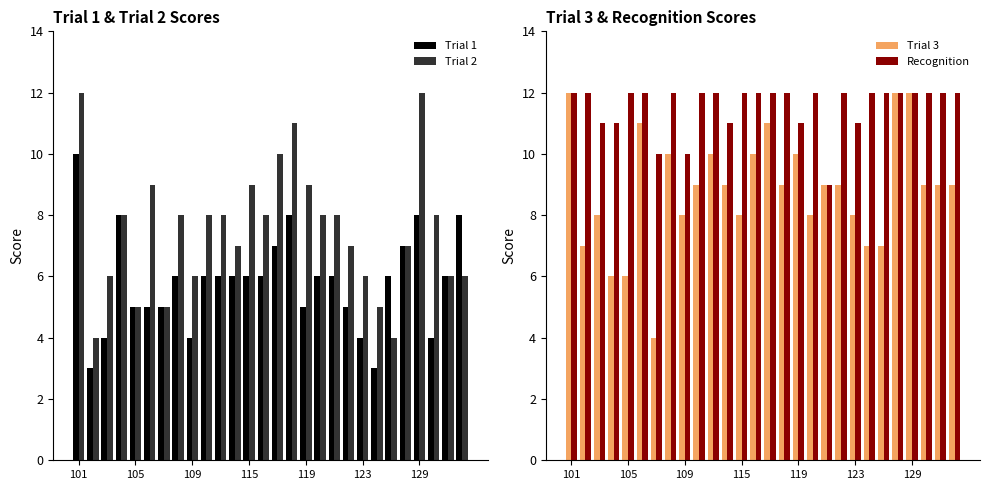

Count the Recognition values in the range 11 to 12.

25